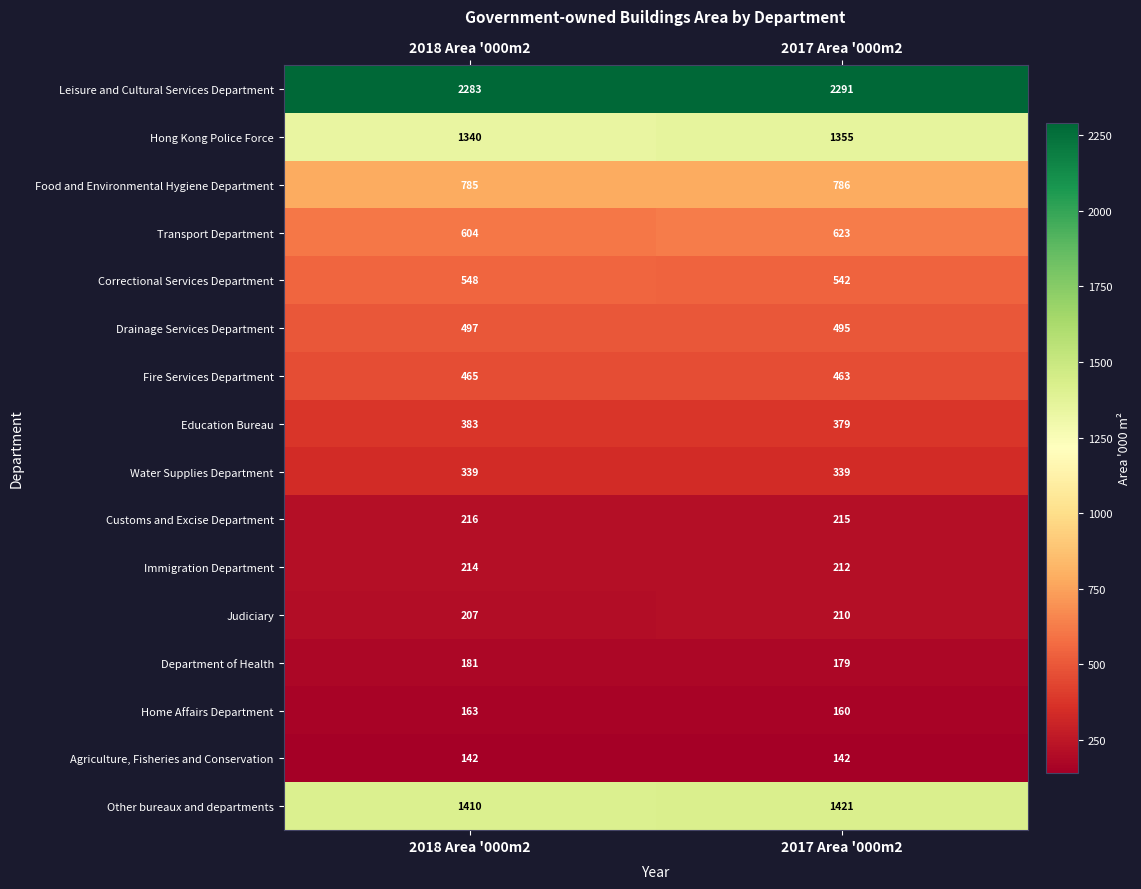

What is the sum of all Other bureaux and departments values?

2831